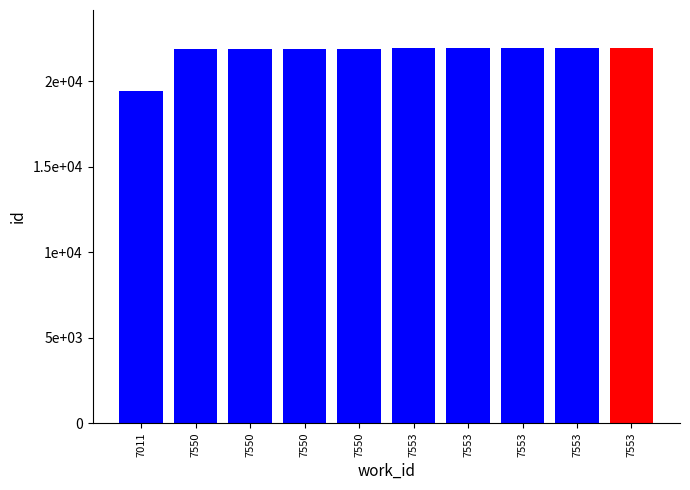

Reading left to right, extract all data points from this chart.

19405	21864	21865	21868	21869	21966	21967	21968	21969	21970